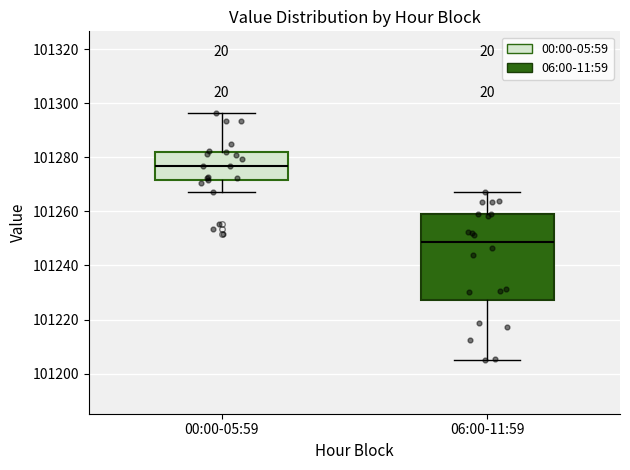

Where is the upper edge of the box for 06:00-11:59 on the y-axis? The values are not printed on the chart, so give them approximately, as read against the axis.

101258